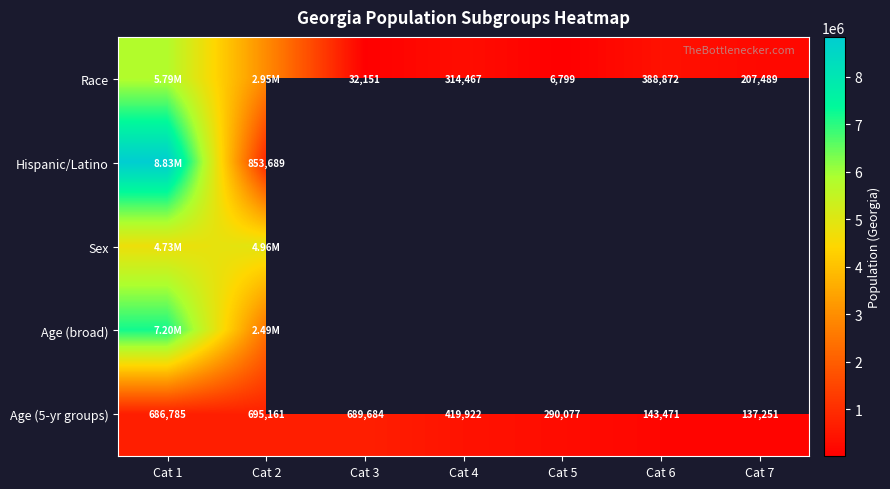

Rank the categories by Age (5-yr groups) value from lowest to highest.

Cat 7, Cat 6, Cat 5, Cat 4, Cat 1, Cat 3, Cat 2